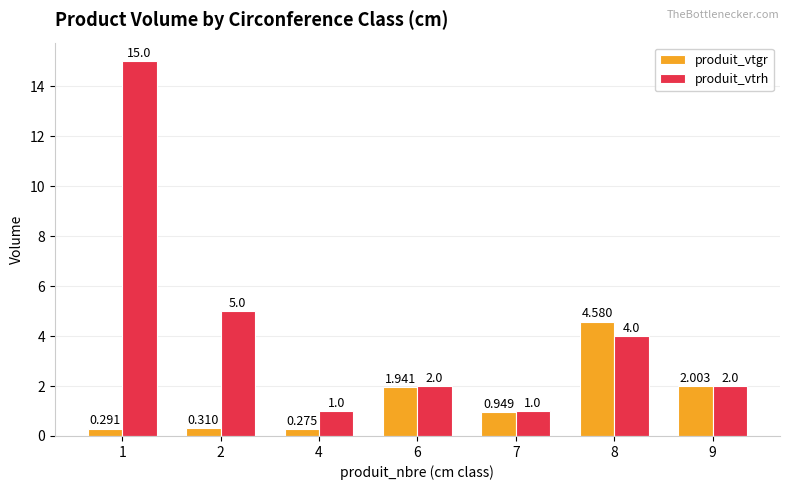

What is the maximum value for produit_vtgr?

4.6